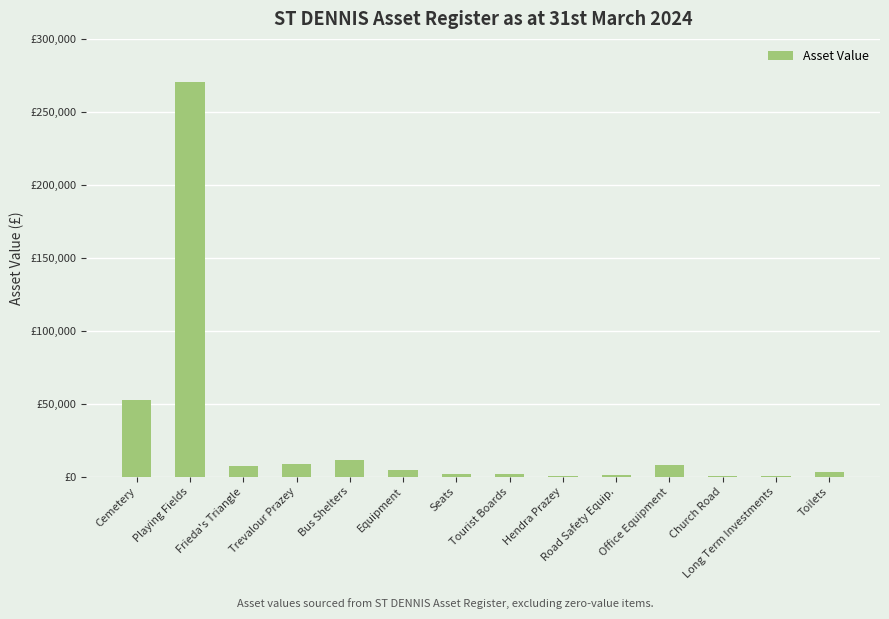

Reading left to right, what are all the values shown in this chart?

52758.4	270121.0	7549.0	8799.0	11247.5	4202.1	1545.0	1507.2	137.9	1159.7	8191.2	150.0	180.0	2787.9